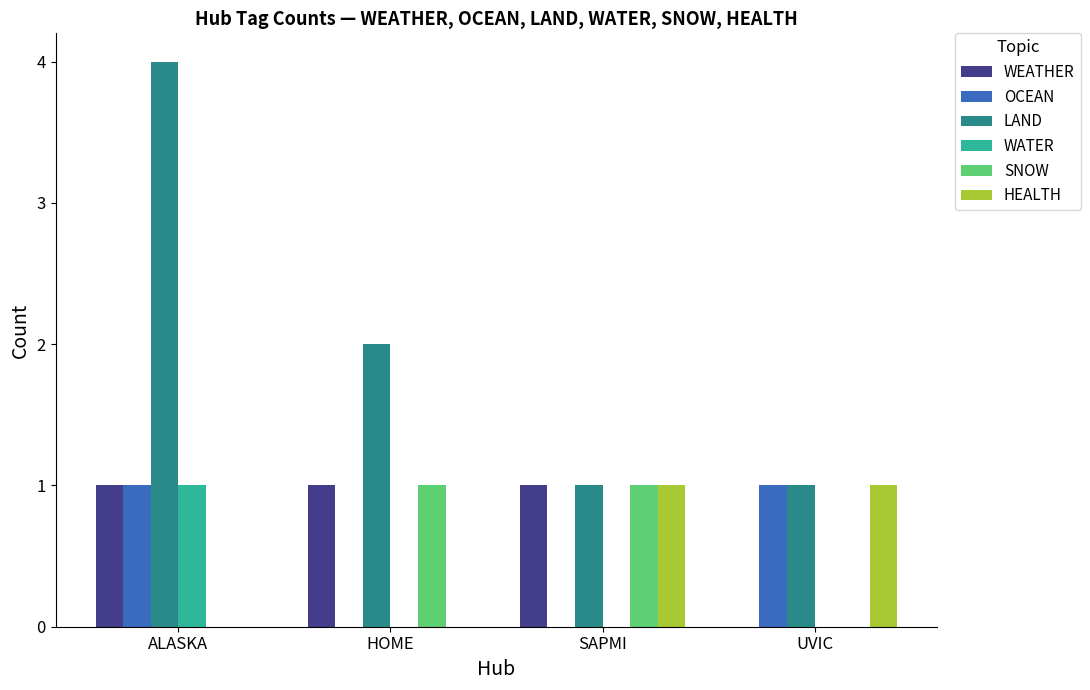

What is the greatest value displayed?

4